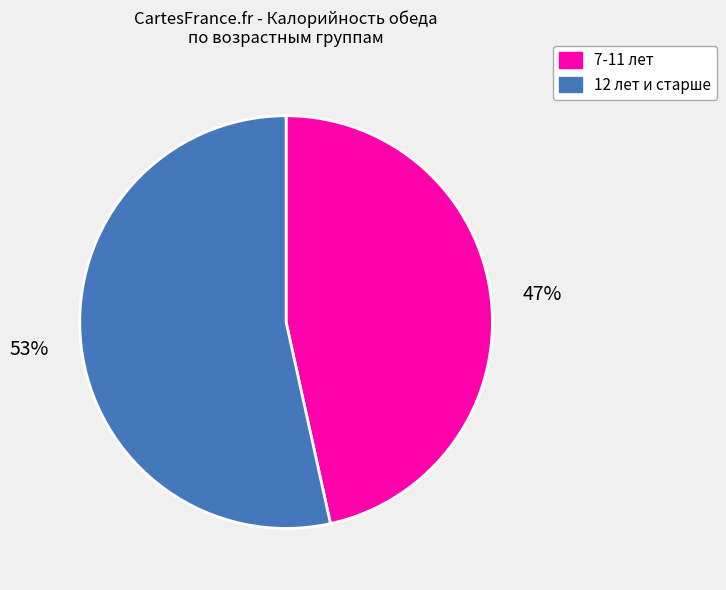

Approximately how many times larger is the value at 12 лет и старше compared to 7-11 лет?

1.1